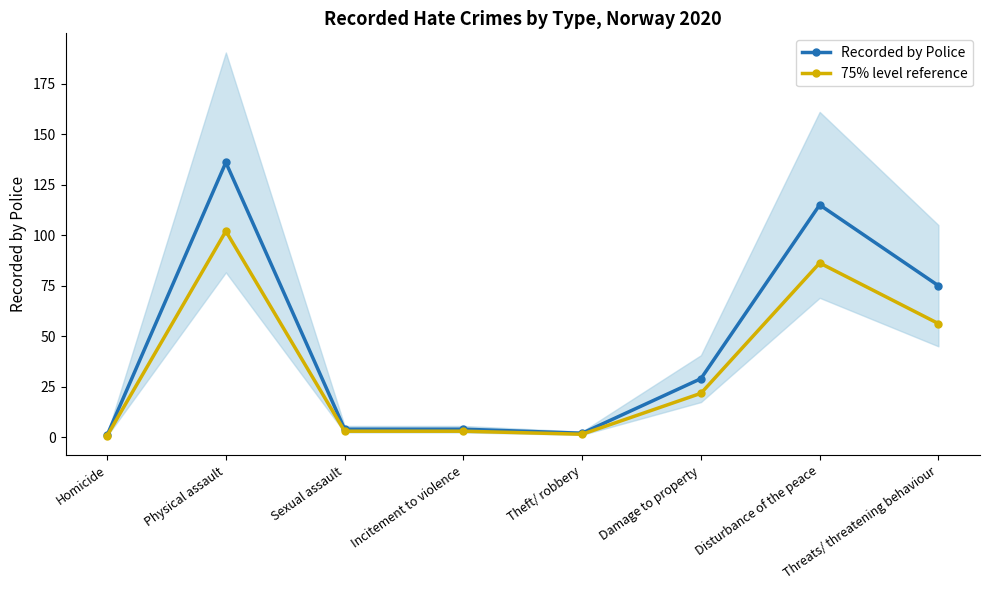

Does the chart display data point markers on the line(s)?

Yes